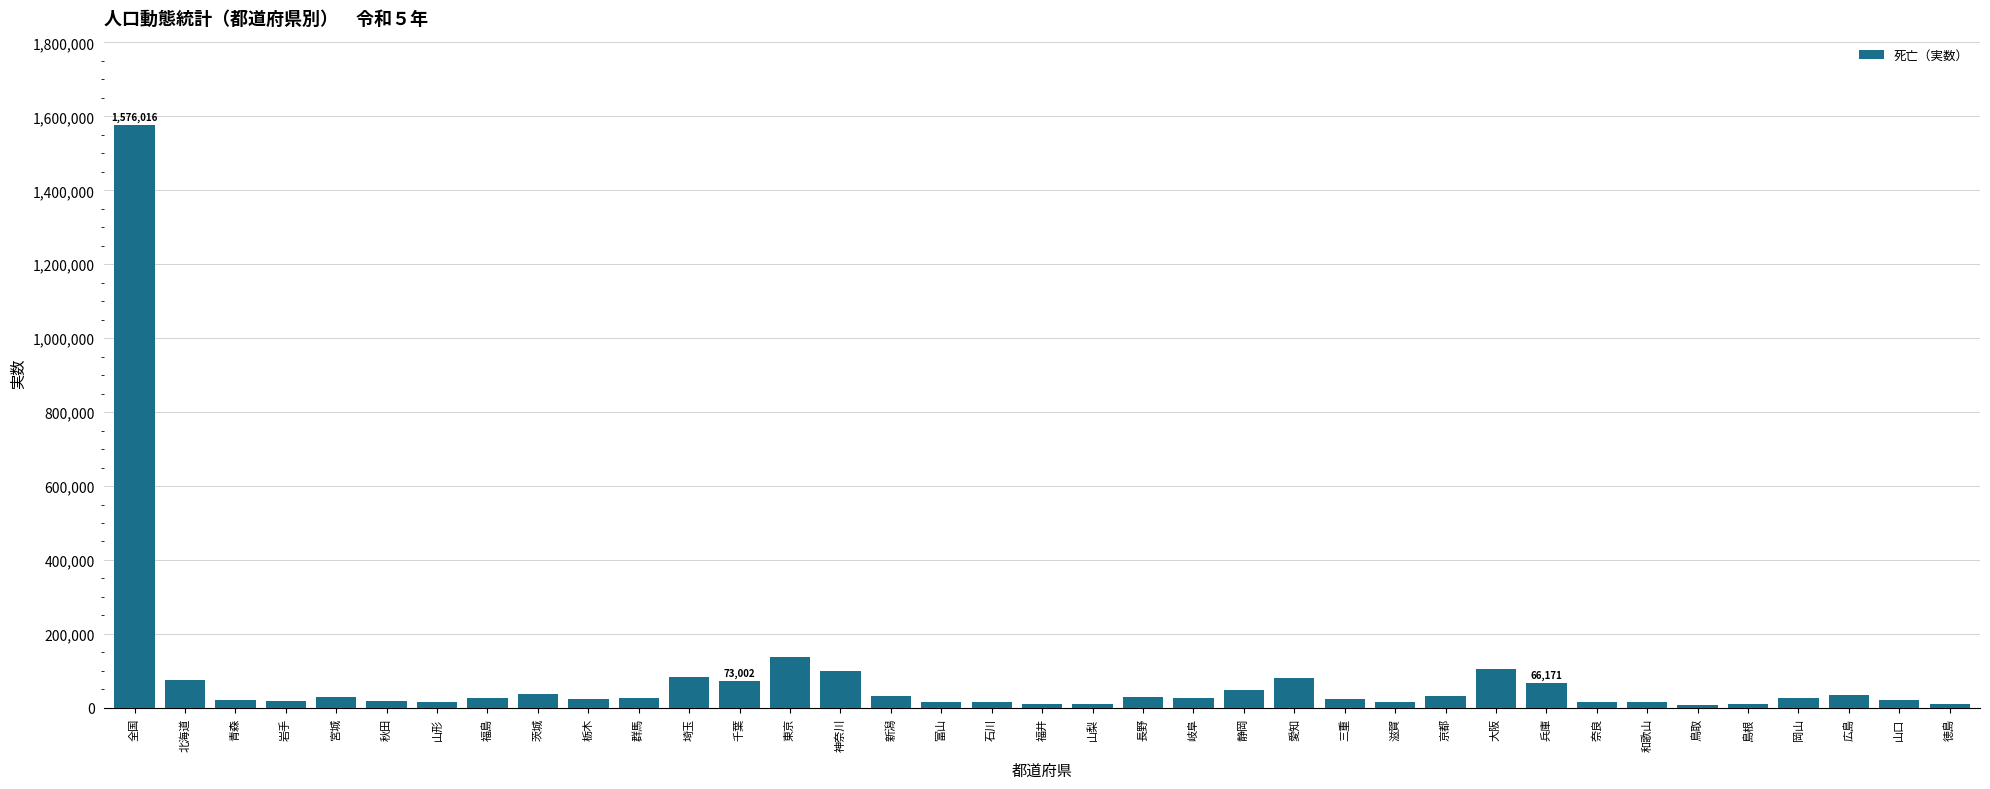

Are the bars horizontal?

No